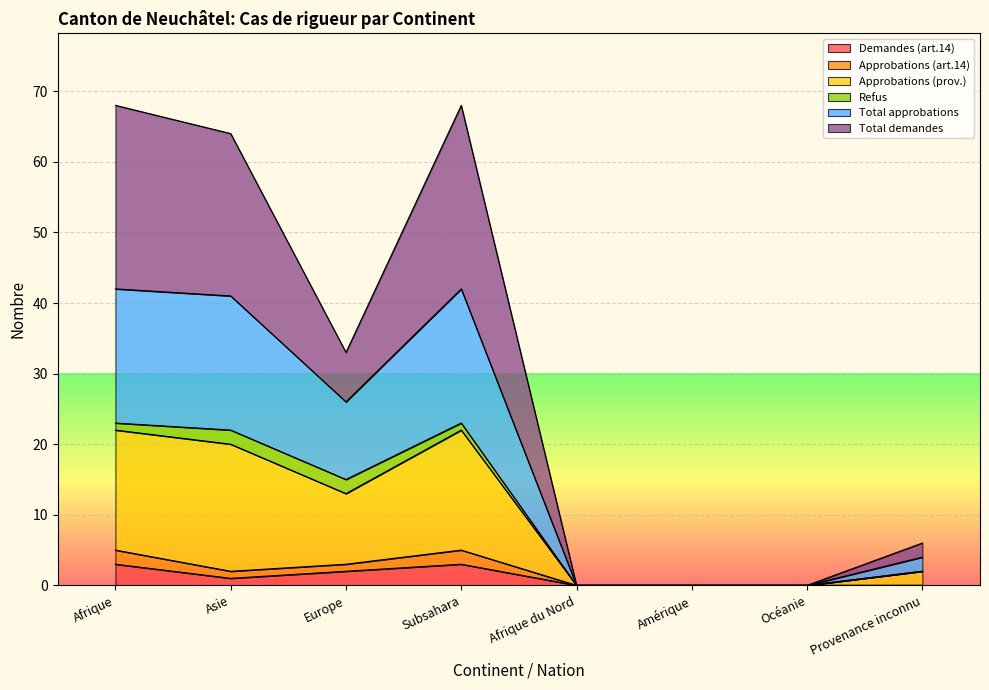

How many lines are shown in the chart?

6